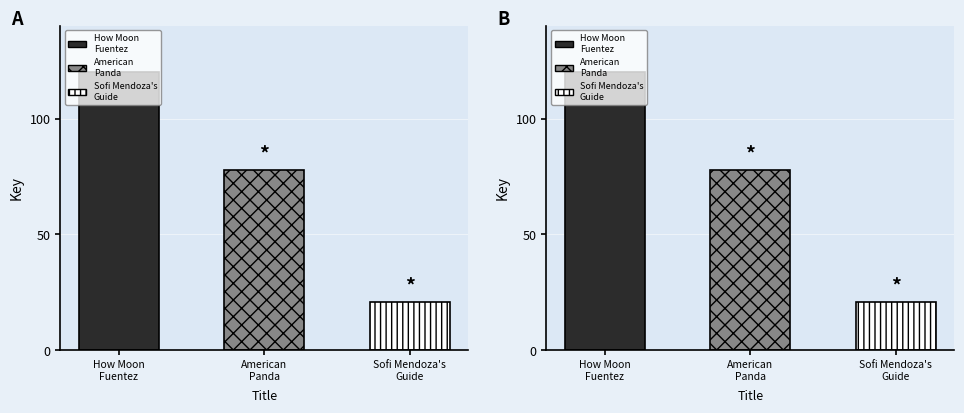

Does the chart contain any negative values?

No